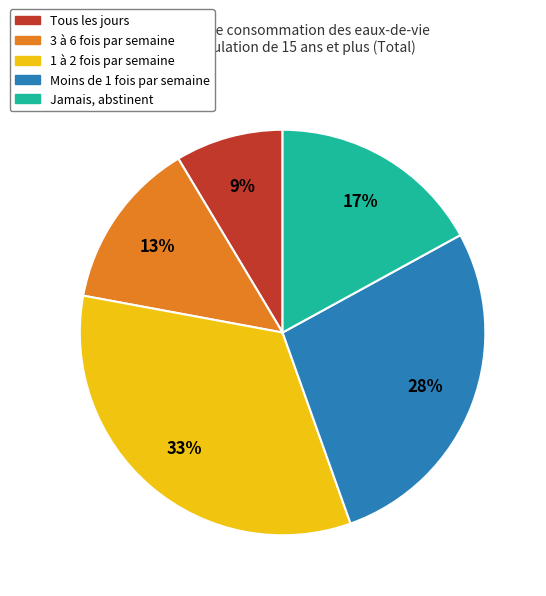

How many segments does this pie chart have?

5